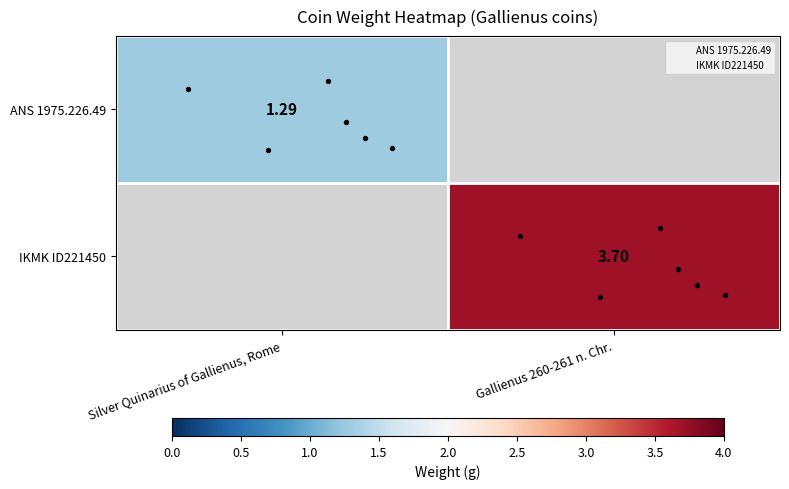

How many categories are shown in the chart?

2